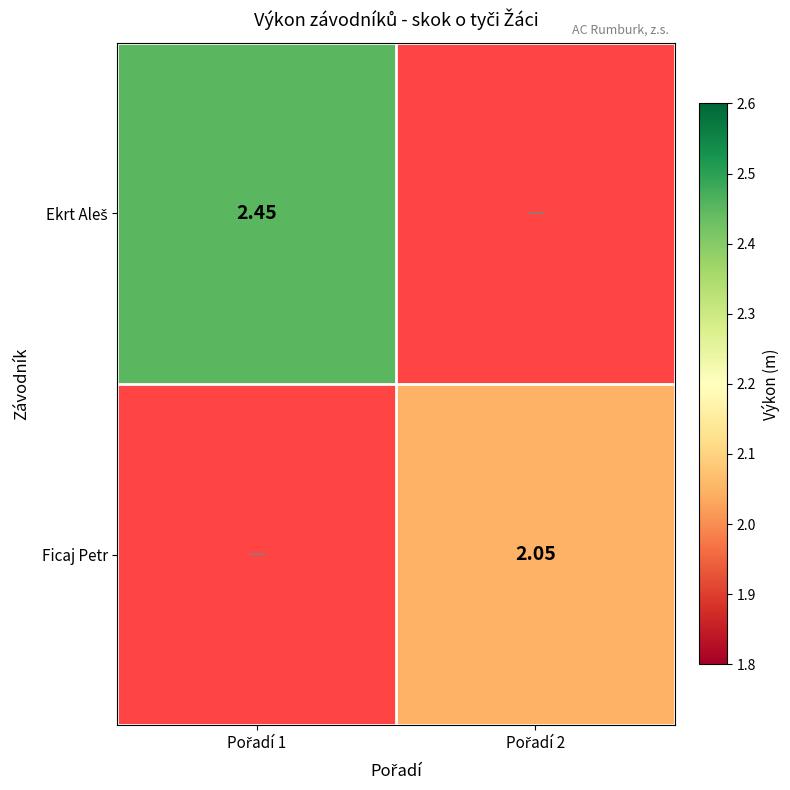

Count the number of data series in this chart.

2